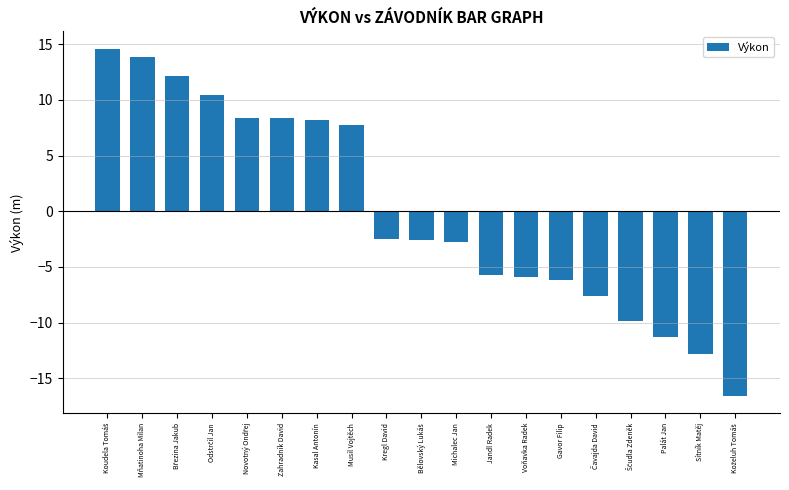

What is the minimum value shown in the chart?

-16.6